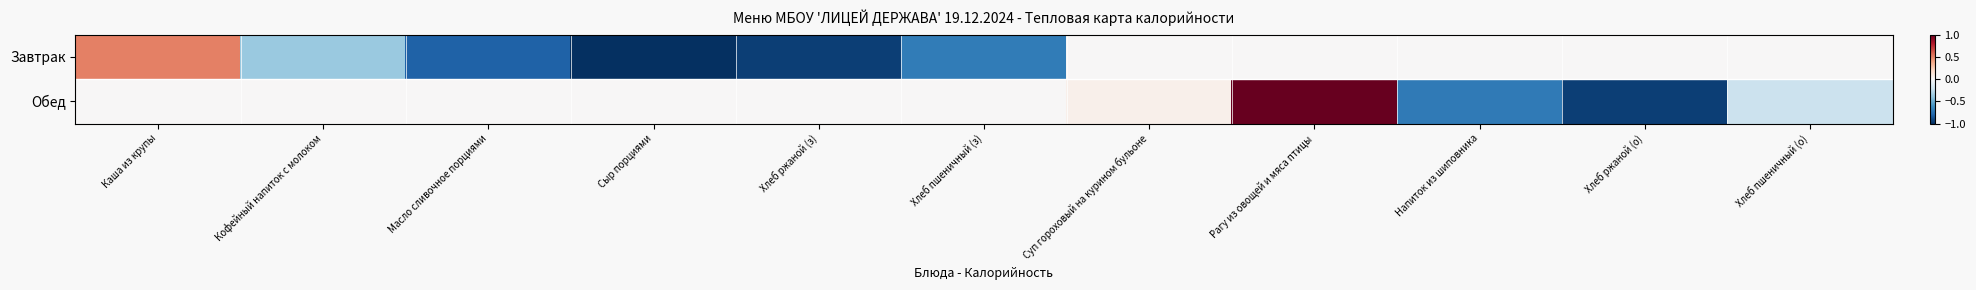

Reading left to right, list all the values displayed in this chart.

Завтрак: Каша из крупы=0.5	Кофейный напиток с молоком=-0.4	Масло сливочное порциями=-0.8	Сыр порциями=-1.0	Хлеб ржаной (з)=-0.9	Хлеб пшеничный (з)=-0.7	Суп гороховый на курином бульоне=0.0	Рагу из овощей и мяса птицы=0.0	Напиток из шиповника=0.0	Хлеб ржаной (о)=0.0	Хлеб пшеничный (о)=0.0
Обед: Каша из крупы=0.0	Кофейный напиток с молоком=0.0	Масло сливочное порциями=0.0	Сыр порциями=0.0	Хлеб ржаной (з)=0.0	Хлеб пшеничный (з)=0.0	Суп гороховый на курином бульоне=0.1	Рагу из овощей и мяса птицы=1.0	Напиток из шиповника=-0.7	Хлеб ржаной (о)=-0.9	Хлеб пшеничный (о)=-0.2